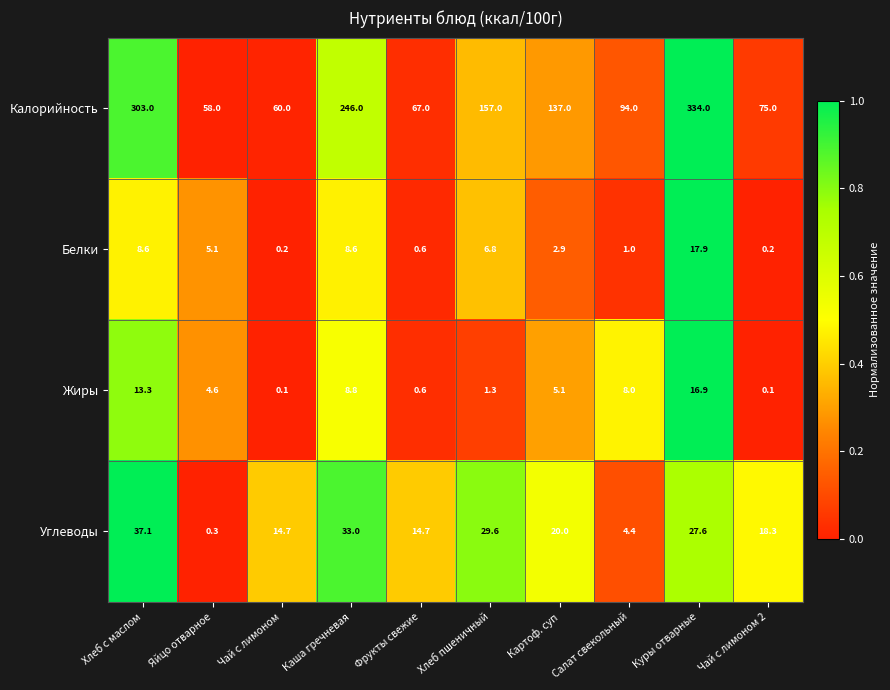

Between Яйцо отварное and Чай с лимоном 2, which series saw the biggest shift?

Углеводы